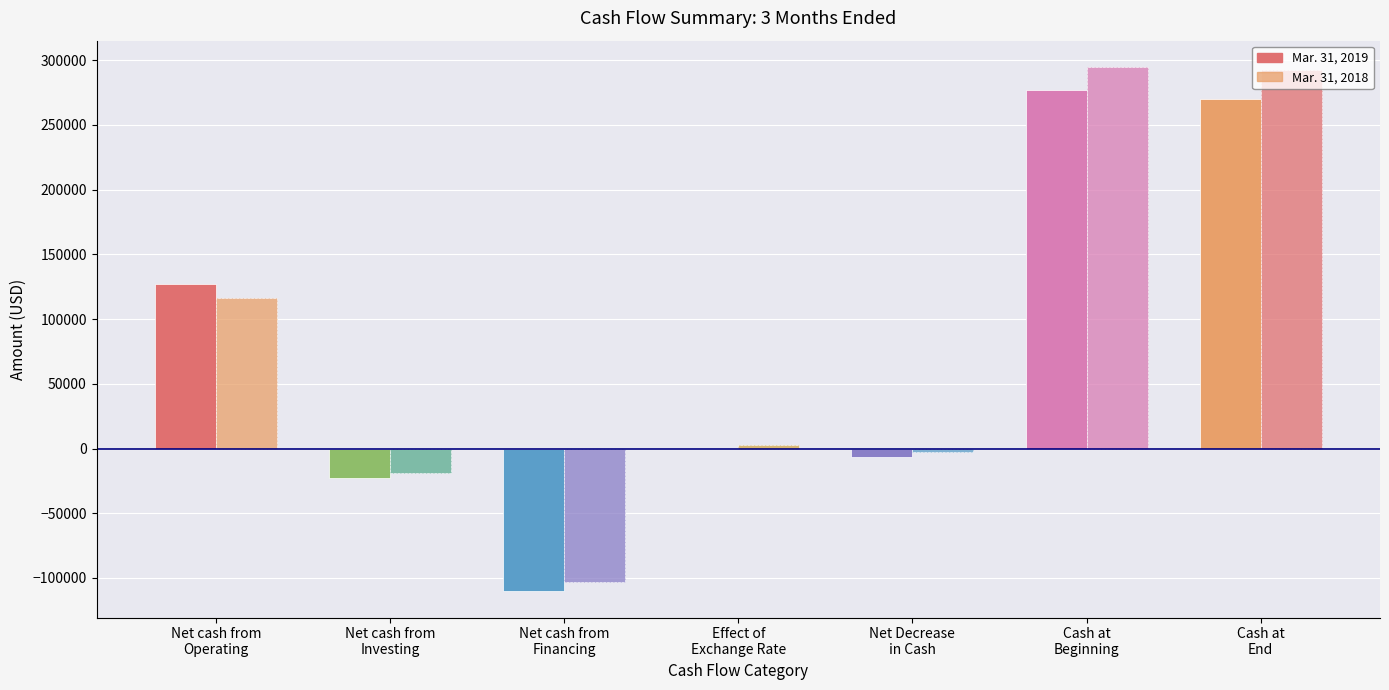

What is the highest value of the Mar. 31, 2018 series?

294753